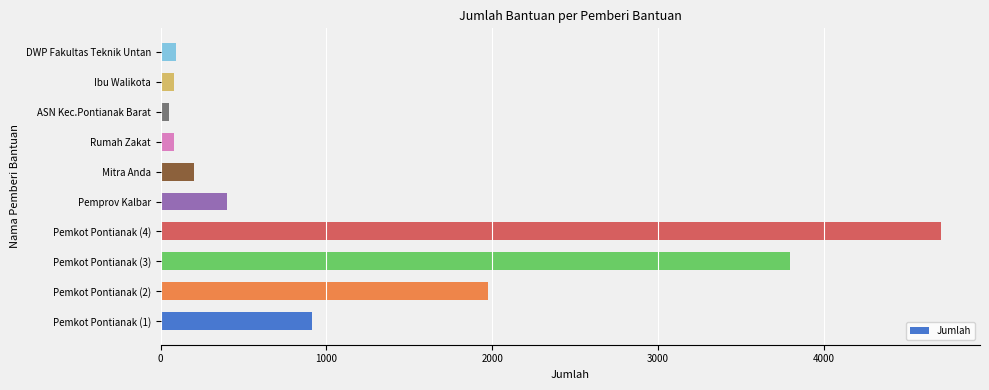

What is the change in value from Pemkot Pontianak (3) to Pemprov Kalbar?

-3398